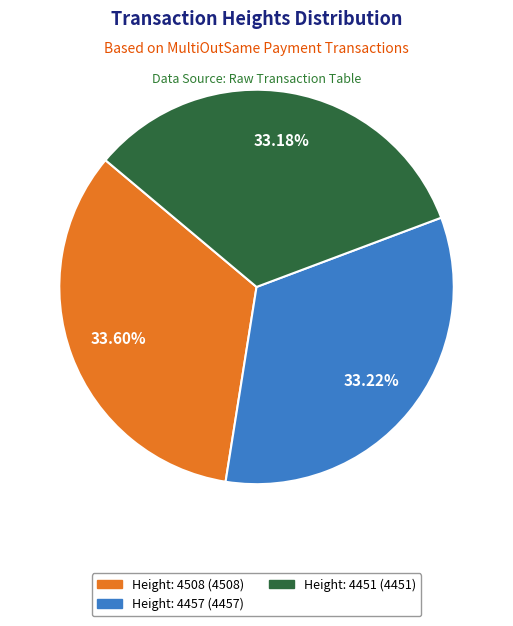

To the nearest percent, what portion does Height: 4508 represent?

34%